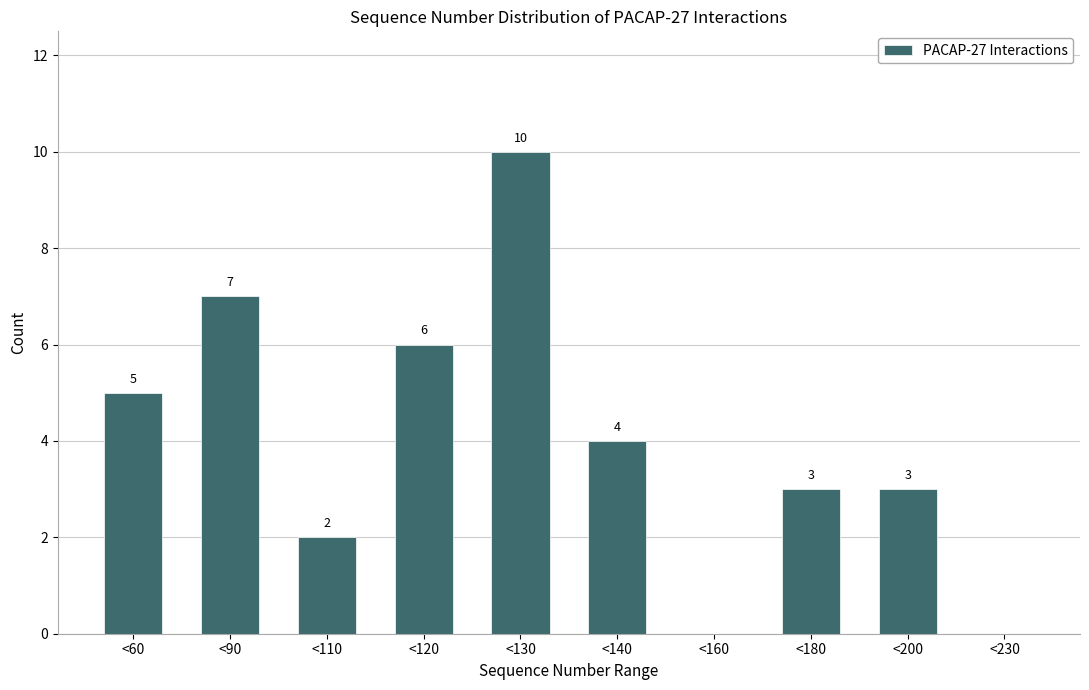

Reading left to right, extract all data points from this chart.

<60=5	<90=7	<110=2	<120=6	<130=10	<140=4	<160=0	<180=3	<200=3	<230=0